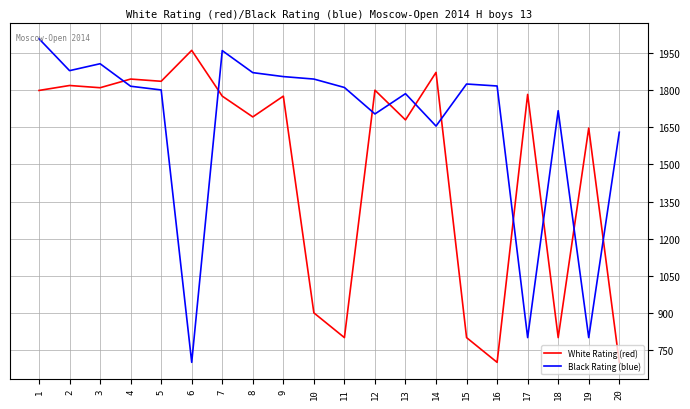

Between 6 and 8, which series saw the biggest shift?

Black Rating (blue)